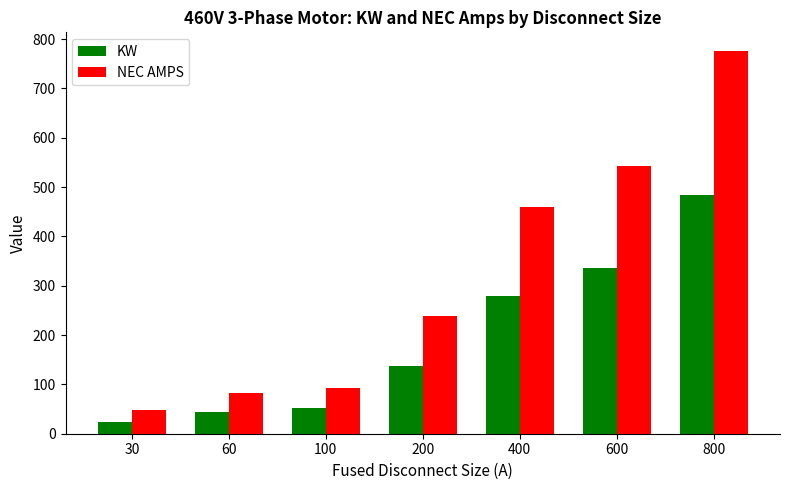

Rank the series by their average value, from highest to lowest.

NEC AMPS, KW